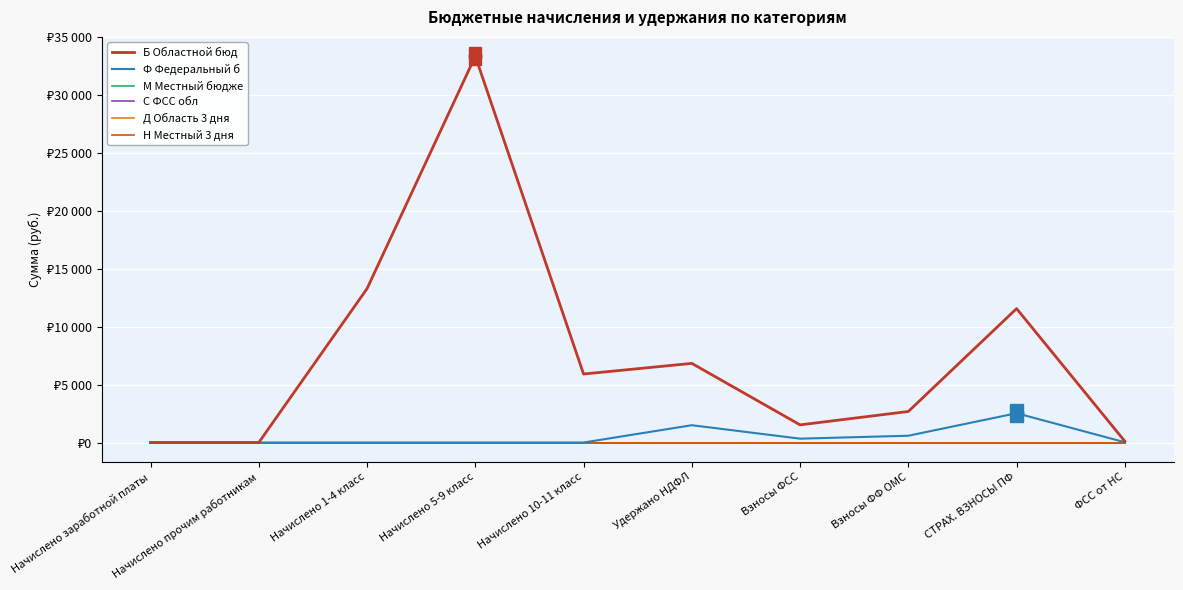

Is the value of С ФСС обл at Начислено прочим работникам greater than the value of Н Местный 3 дня at ФСС от НС?

No